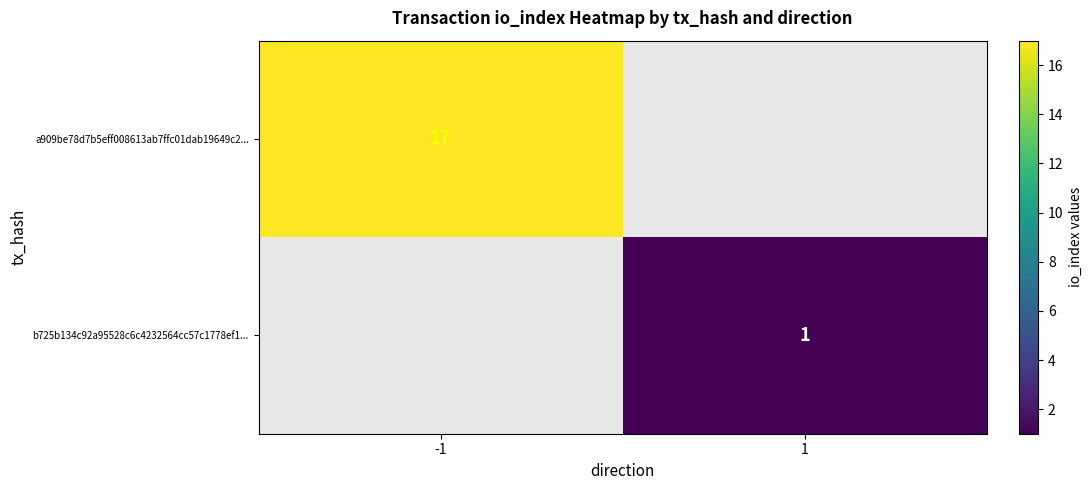

Is it true that b725b134c92a95528c6c4232564cc57c1778ef1... equals 0.5 at 1?

False